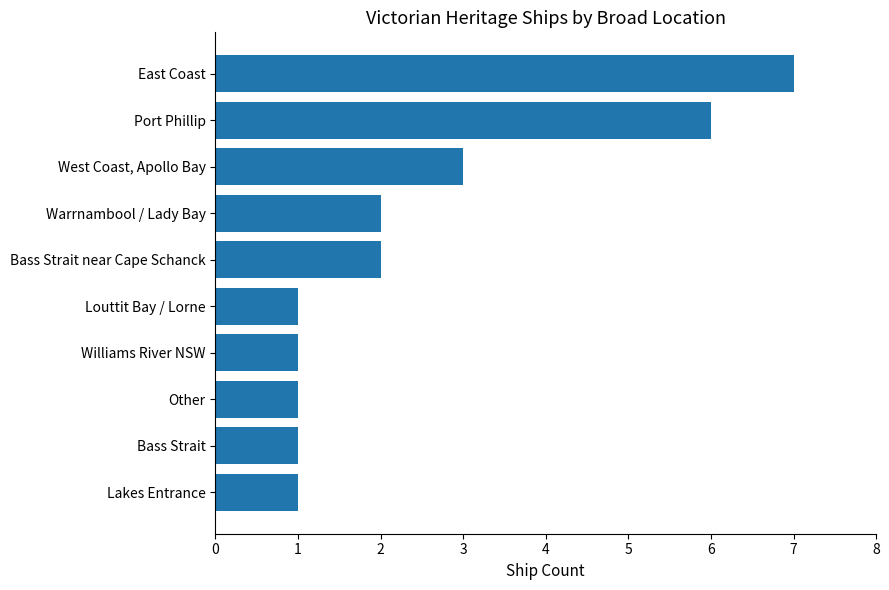

At which label is the value closest to 4?

West Coast, Apollo Bay